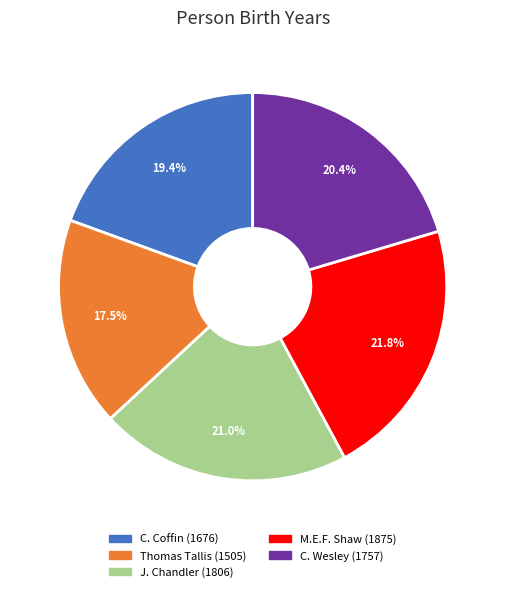

Is there a majority slice in this chart?

No